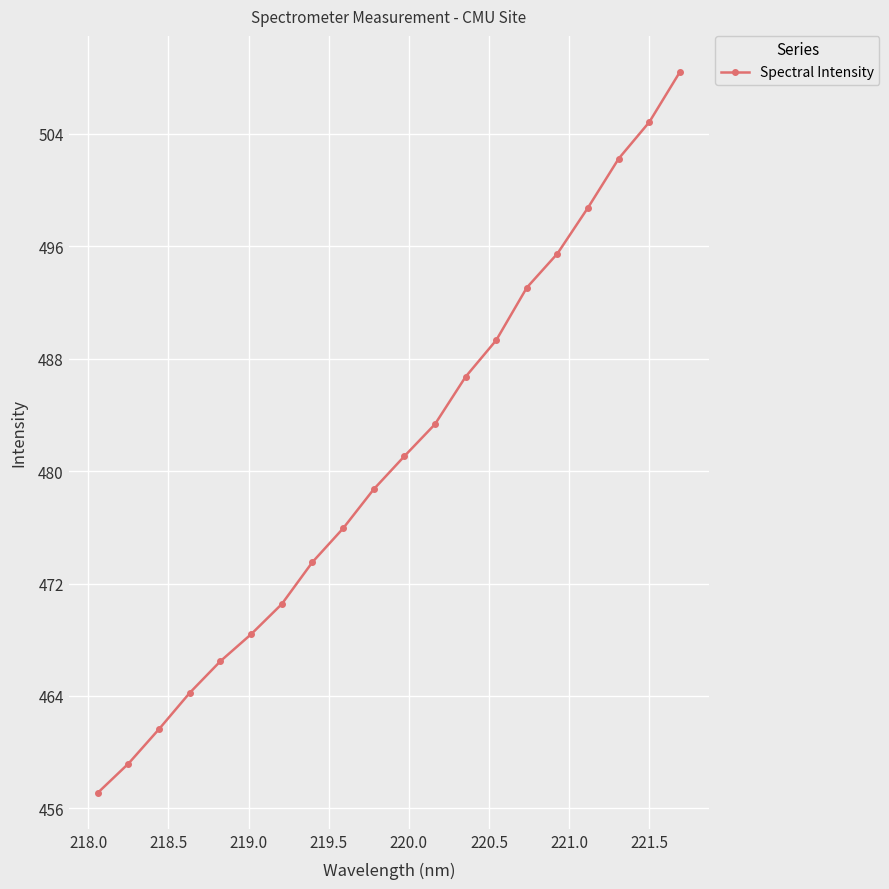

What is the average value?

480.9